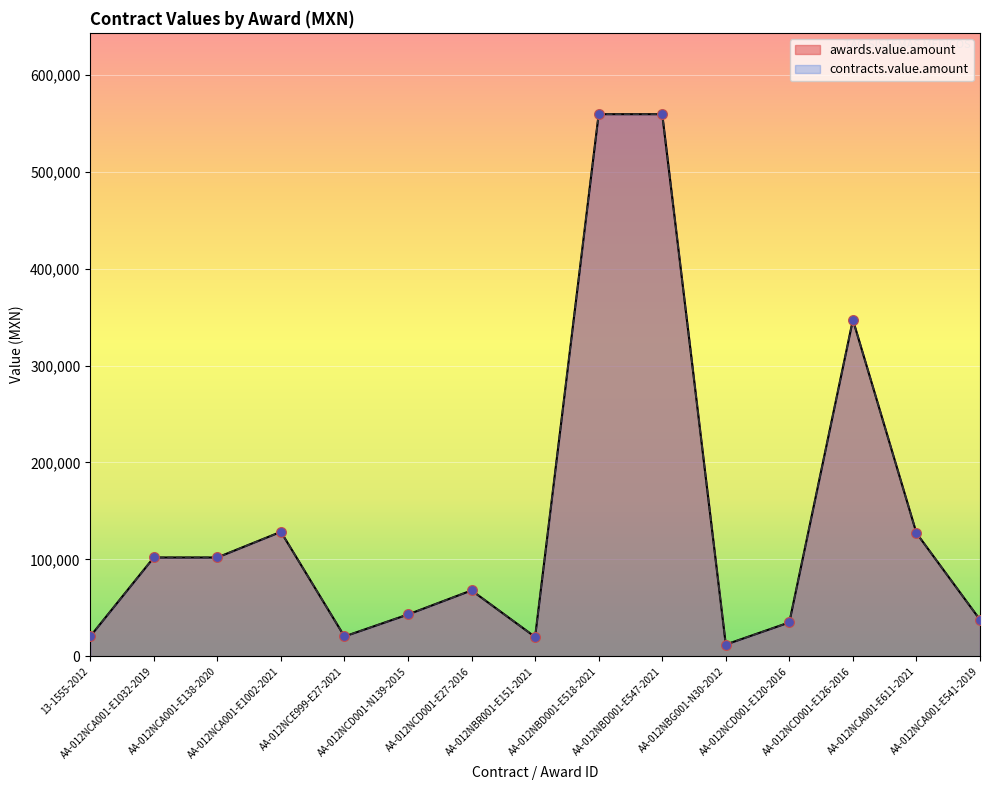

Which series has the widest spread of Y values?

awards.value.amount